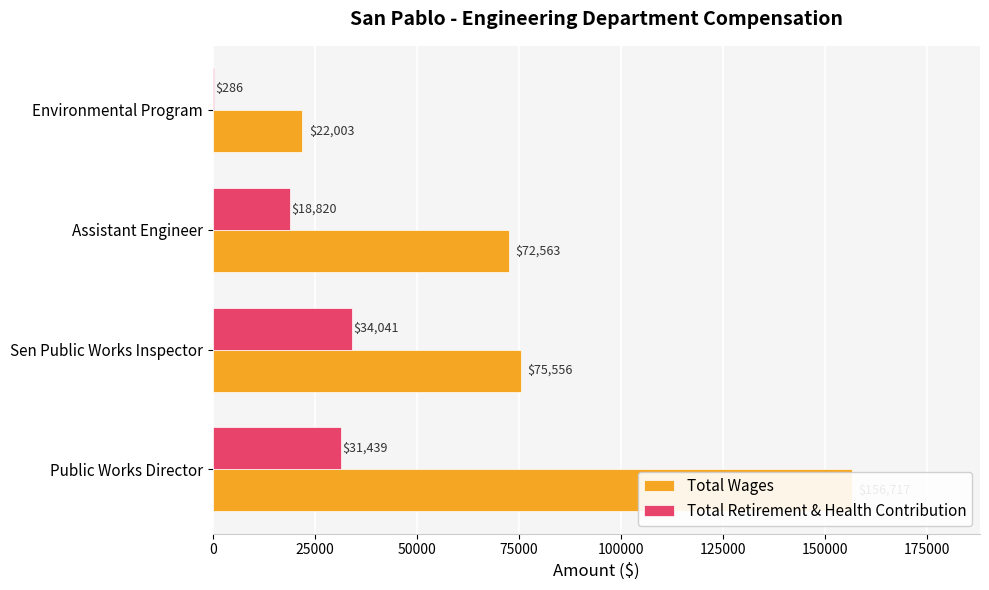

The value of Total Wages at Public Works Director is 156717. True or false?

True